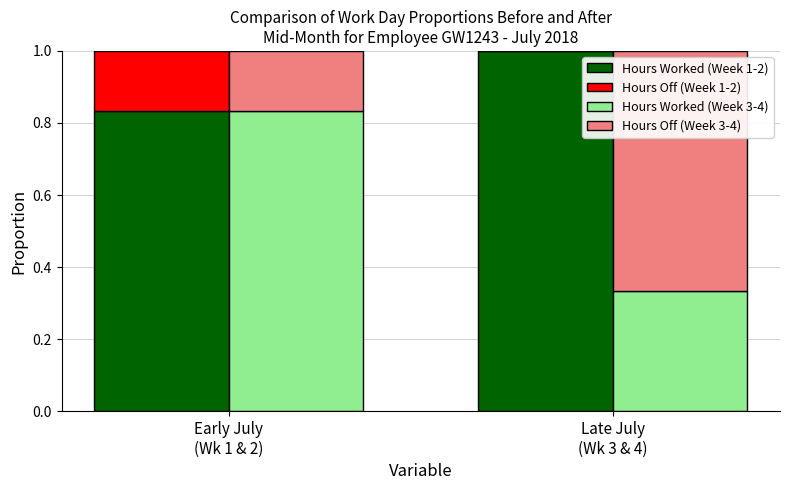

Where is Hours Worked (Week 3-4) nearest to the value 0?

Late July
(Wk 3 & 4)